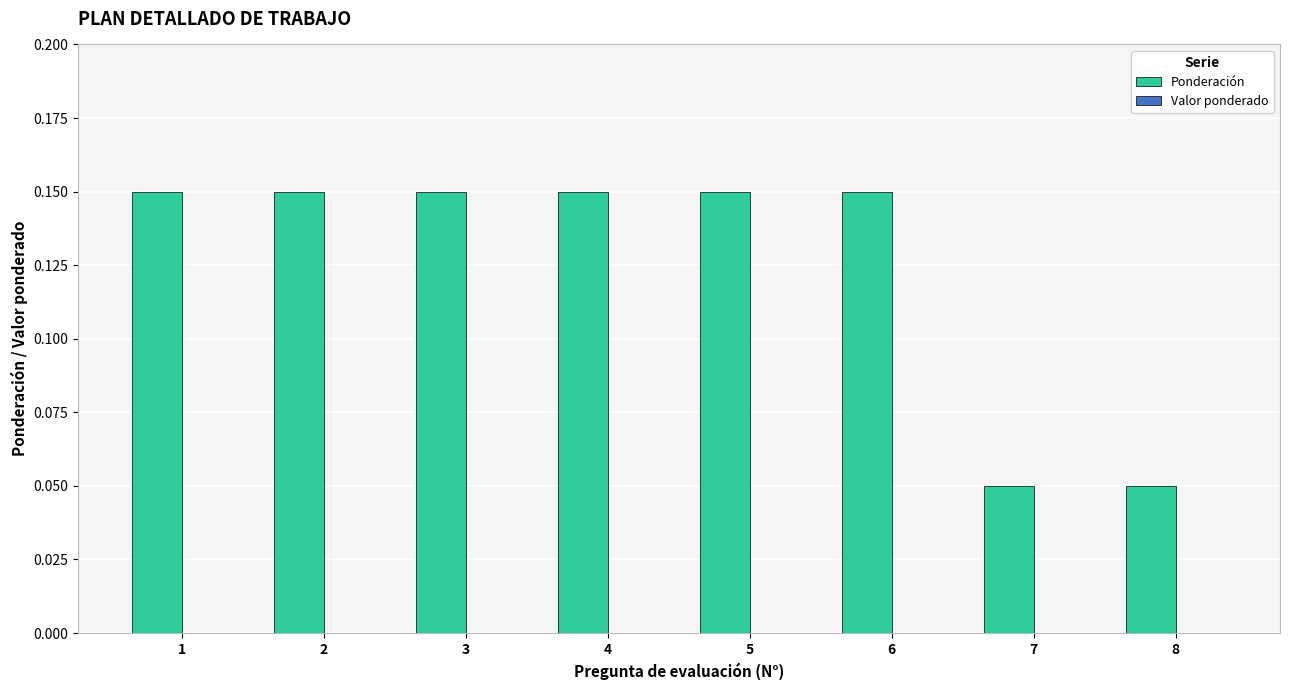

What is the sum of all values?

1.0